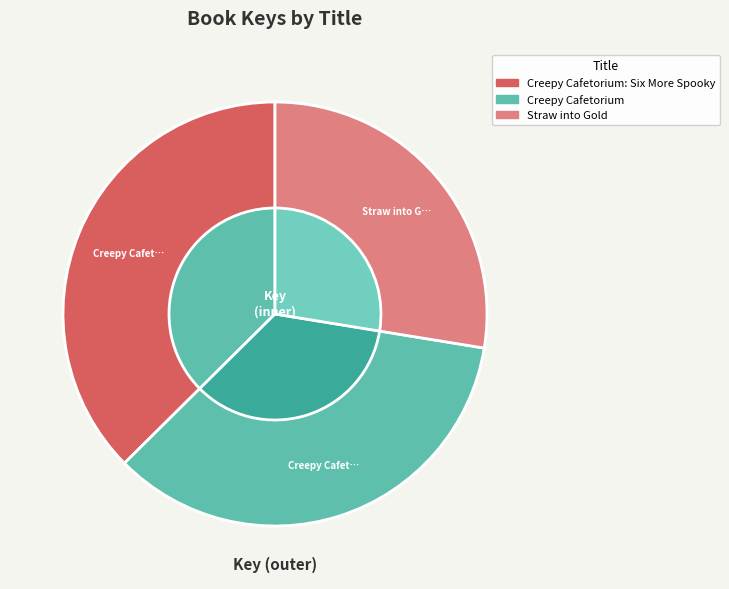

To the nearest percent, what percentage of the pie is Creepy Cafetorium: Six More Spooky?

37%